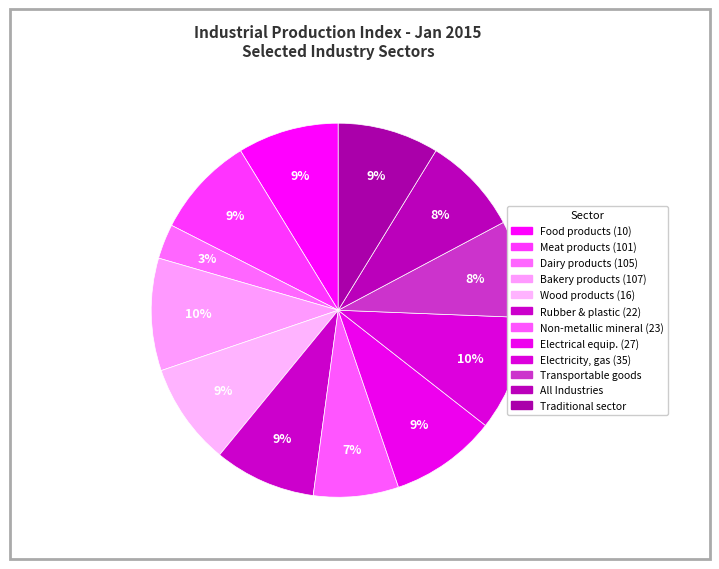

Count the number of slices in the pie.

12